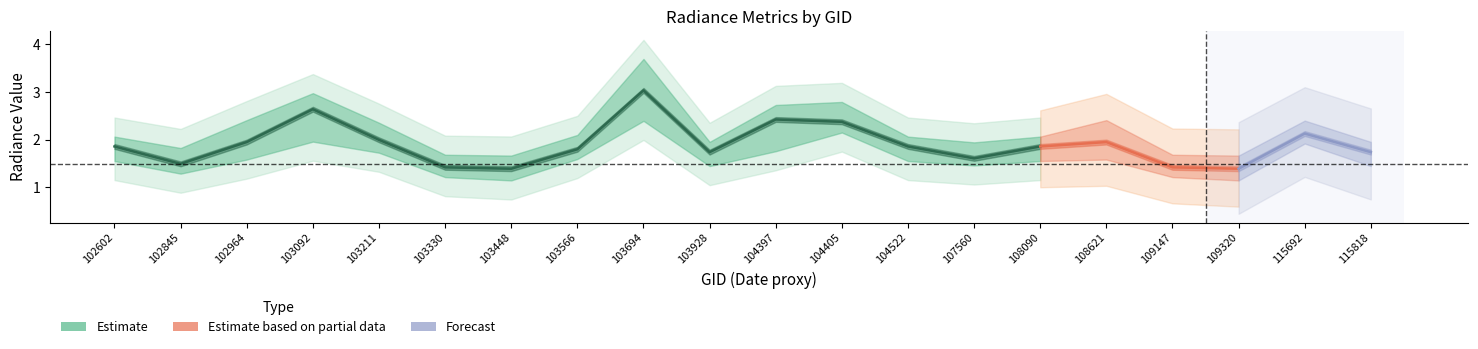

Reading left to right, what are all the values shown in this chart?

dnbrad: 1.9	1.3	1.9	2.1	1.7	1.3	1.2	1.6	2.3	1.2	2.6	2.3	1.3	1.5	1.7	1.4	1.3	1.2	0.8	1.3
rade9_aggzone_norm: 1.5	1.3	1.4	1.3	1.3	1.3	1.3	1.3	1.2	1.0	1.5	1.4	1.1	1.3	1.3	1.1	1.3	1.2	0.8	1.1
rade9_bin_mdn: 1.9	1.5	1.9	2.6	2.0	1.4	1.4	1.8	3.0	1.7	2.4	2.4	1.9	1.6	1.9	1.9	1.4	1.4	2.1	1.7
rade9_bin_1q: 1.6	1.3	1.6	2.0	1.7	1.2	1.1	1.6	2.4	1.4	1.8	2.1	1.6	1.5	1.6	1.6	1.2	1.1	1.9	1.4
rade9_bin_3q: 2.1	1.8	2.4	3.0	2.4	1.7	1.7	2.1	3.7	2.0	2.7	2.8	2.1	1.9	2.1	2.4	1.7	1.7	2.4	2.0